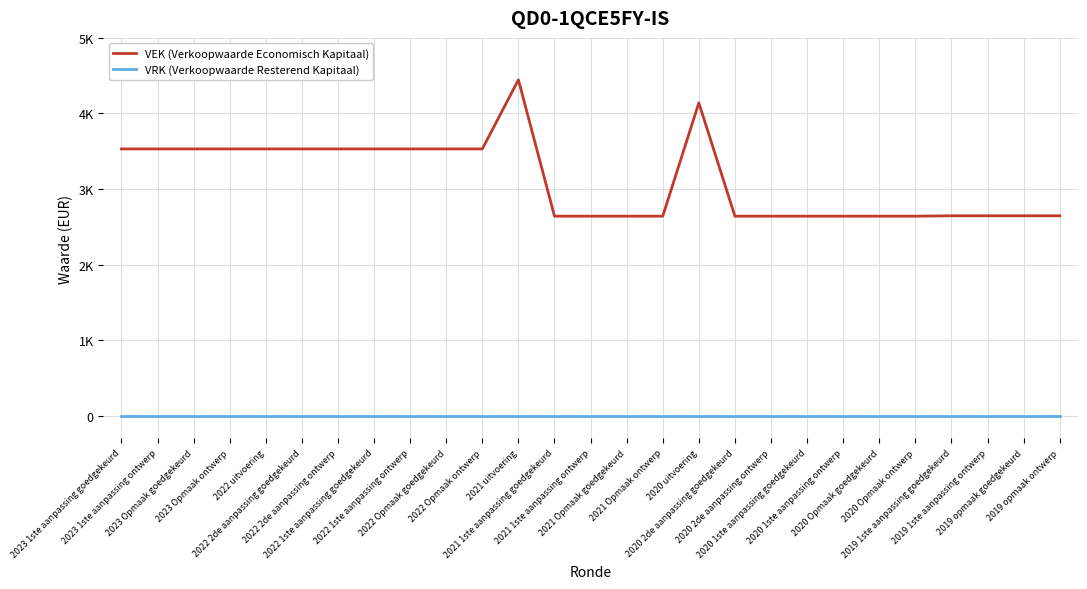

True or false: VRK (Verkoopwaarde Resterend Kapitaal) and VEK (Verkoopwaarde Economisch Kapitaal) cross at least once.

False